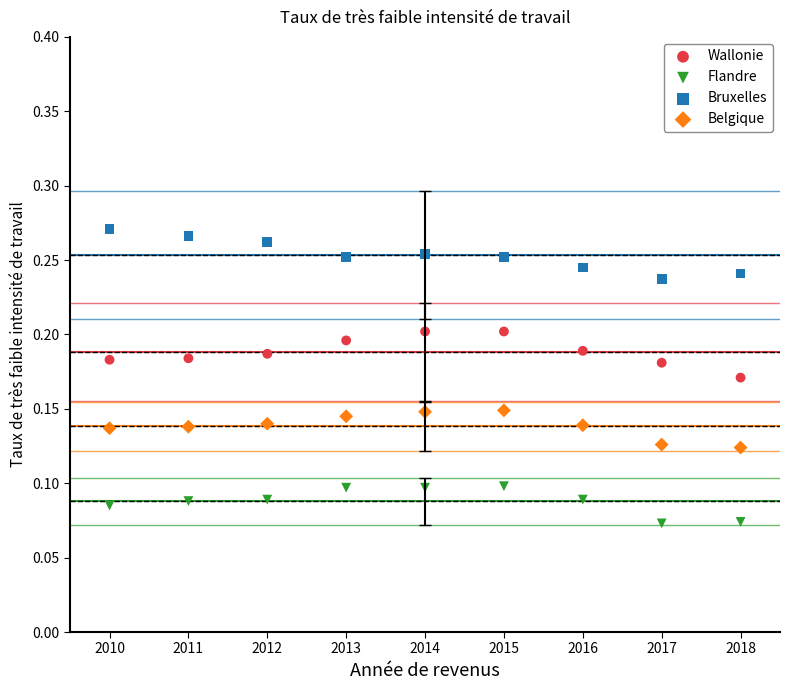

What are all the series names shown in the legend?

Wallonie, Flandre, Bruxelles, Belgique